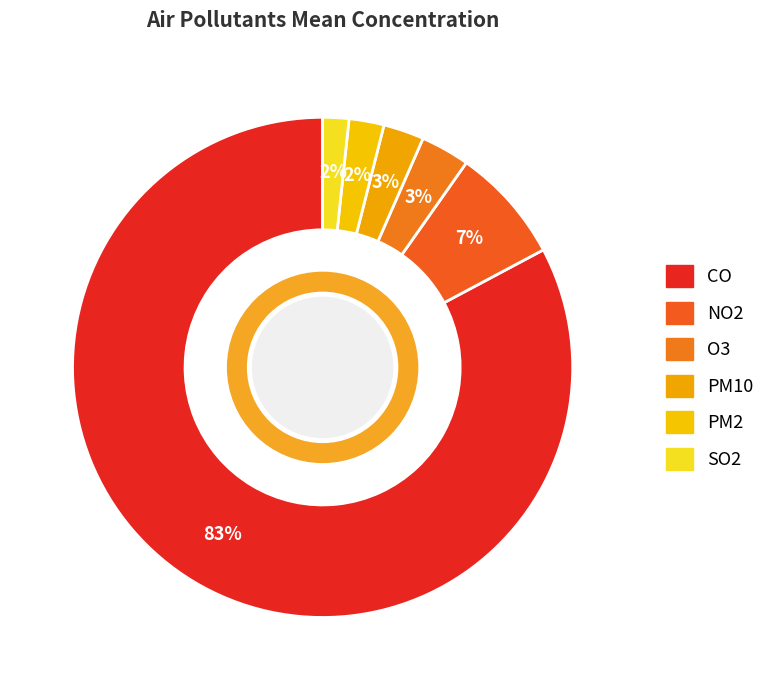

Is there a majority slice in this chart?

Yes